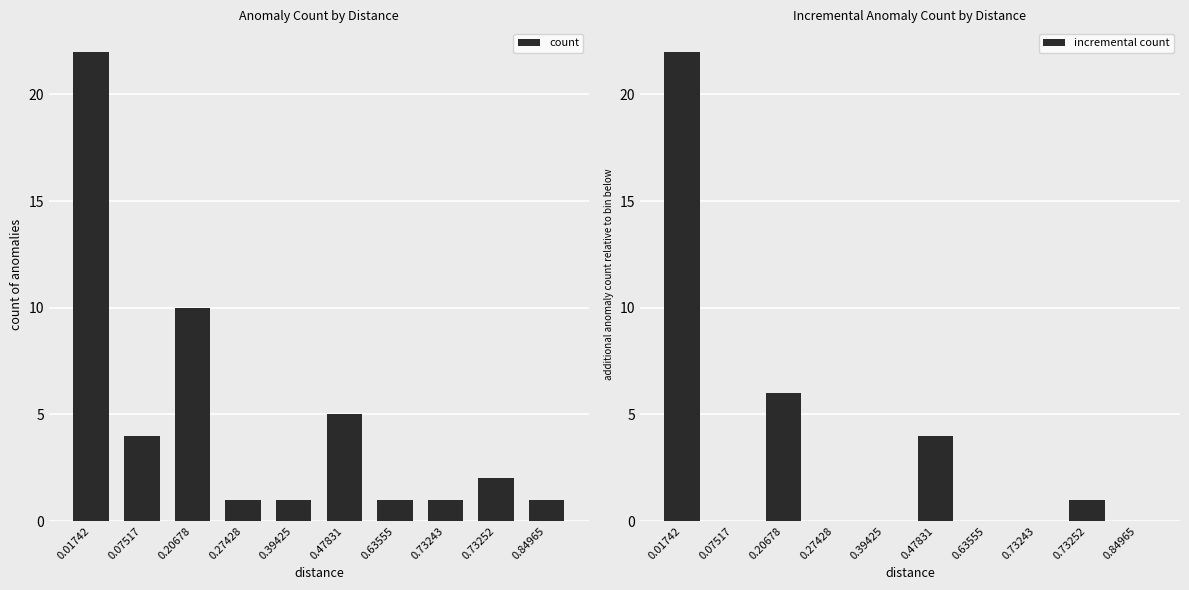

Which series has the largest total across all categories?

count